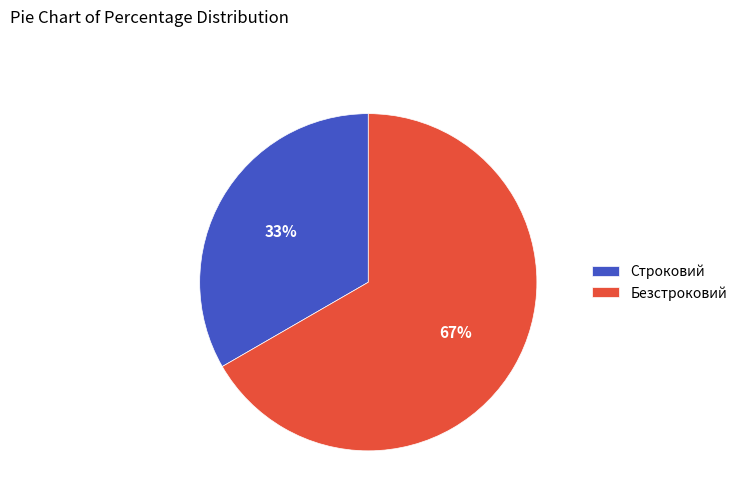

To the nearest percent, what is the combined percentage of Строковий and Безстроковий?

100%